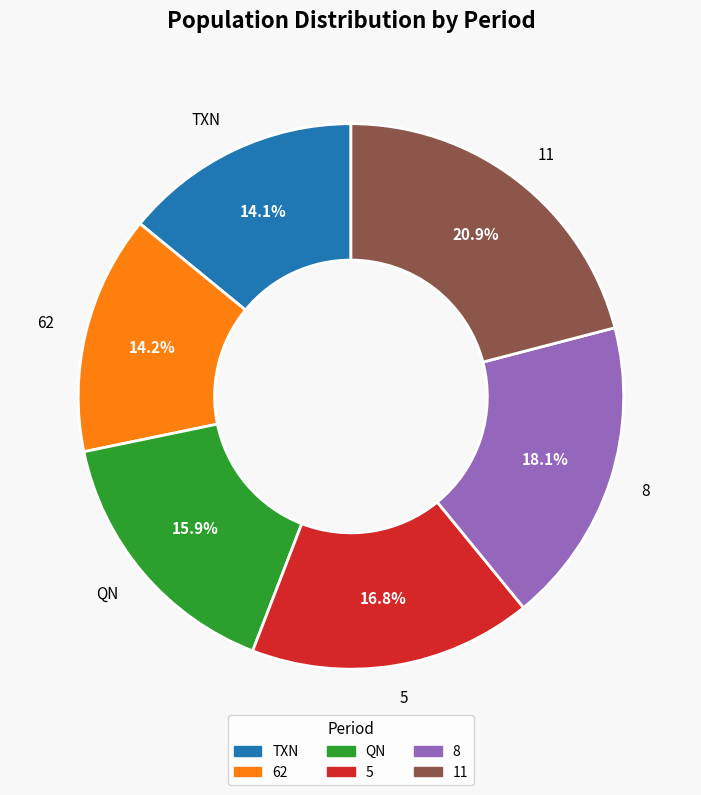

What percentage do QN and 11 together represent?

36.8%